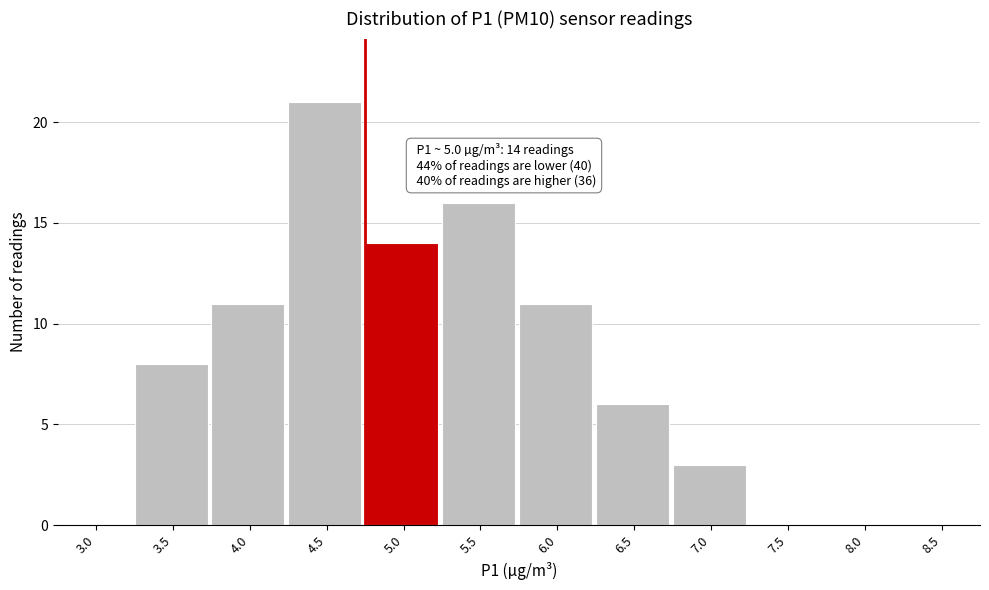

Reading right to left, transcribe all the data shown in this chart.

8.5=0	8.0=0	7.5=0	7.0=3	6.5=6	6.0=11	5.5=16	5.0=14	4.5=21	4.0=11	3.5=8	3.0=0